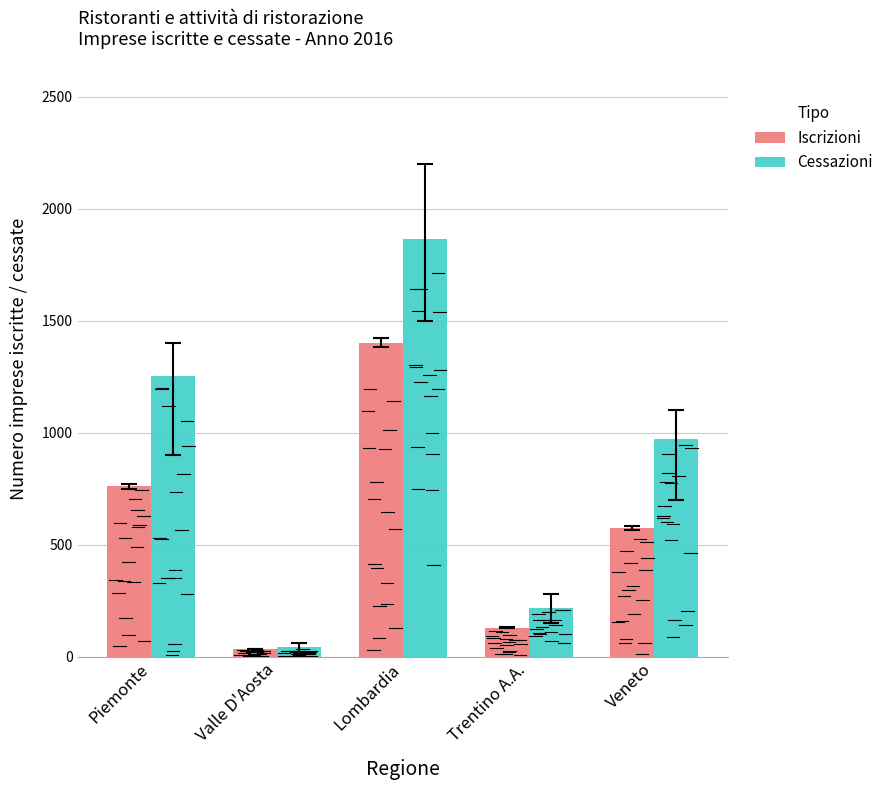

Reading right to left, extract all data points from this chart.

Iscrizioni: 573	129	1401	34	761
Cessazioni: 970	218	1863	42	1253